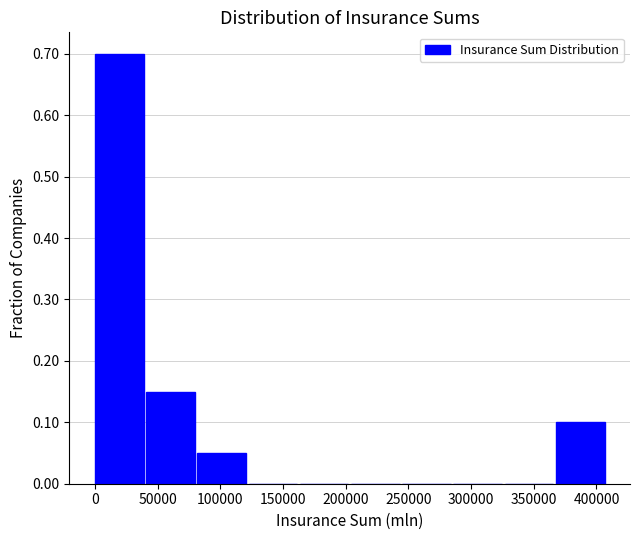

Over which range of the x-axis is the bar tallest?

0 to 40000